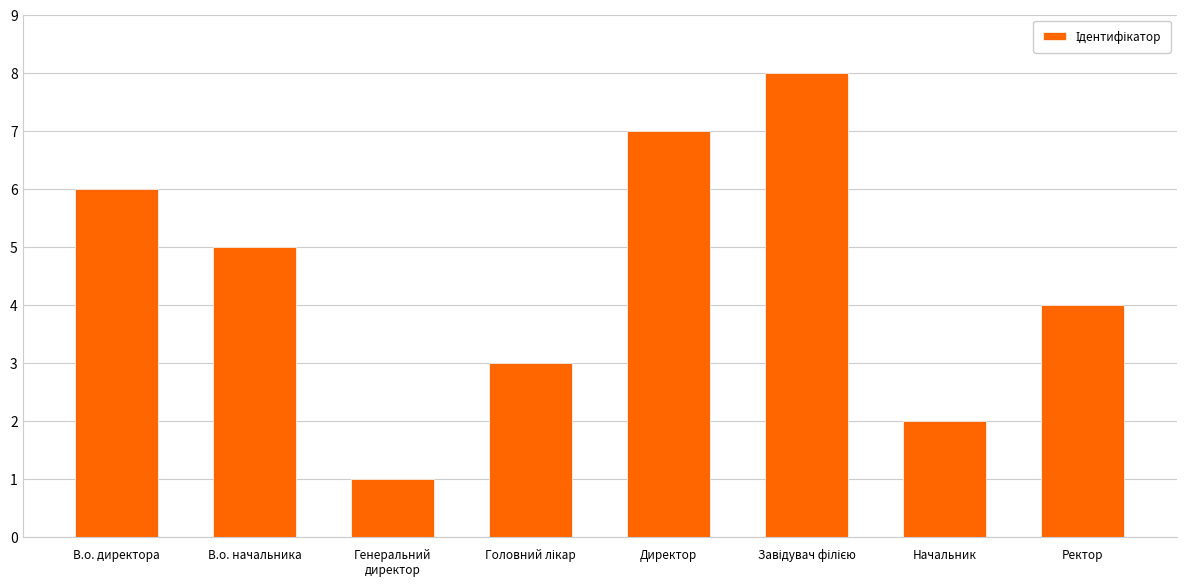

What is the greatest value displayed?

8